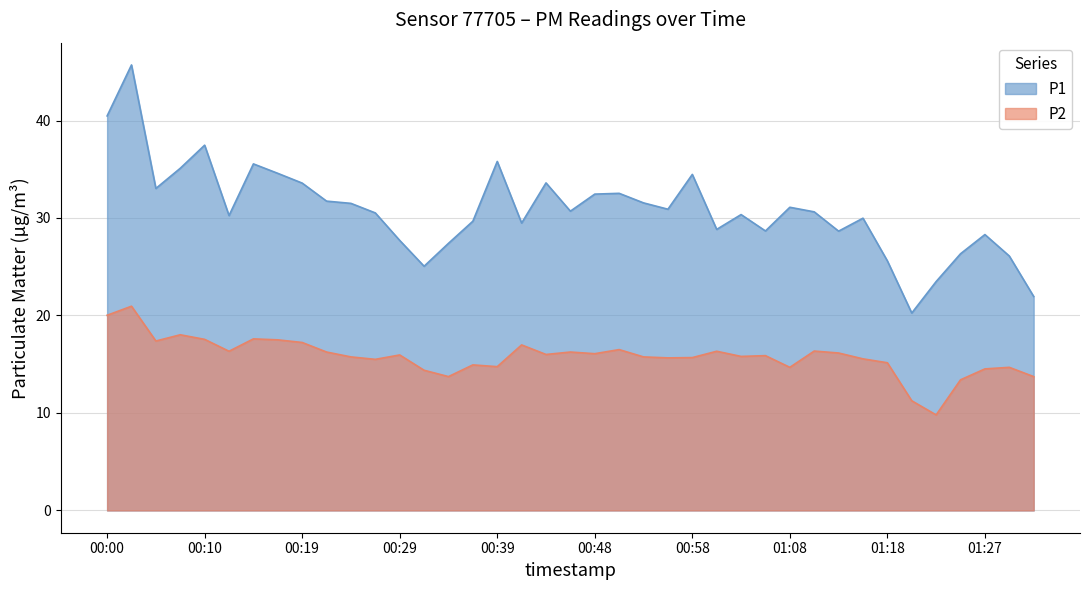

Where does the P1 series first go above 30?

00:00